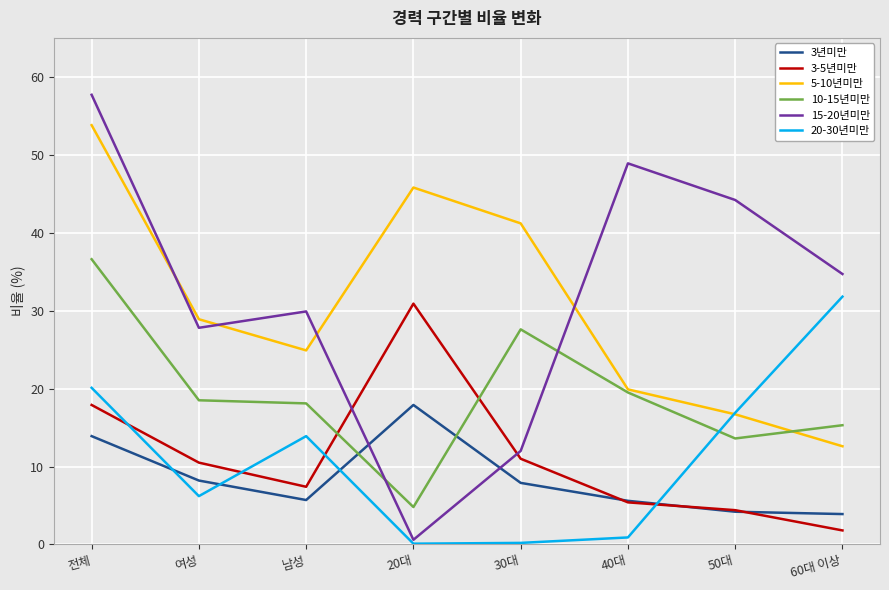

At how many categories does at least one series exceed 31?

6